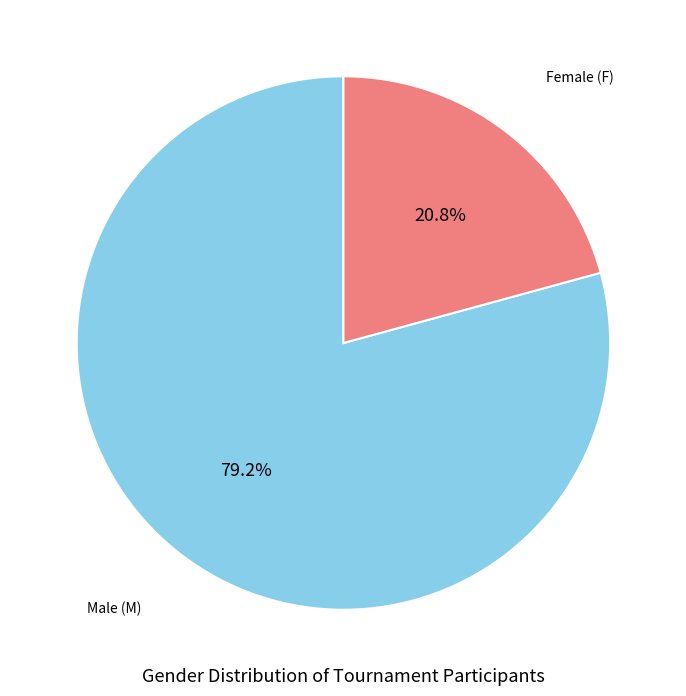

Does any single category account for the majority?

Yes